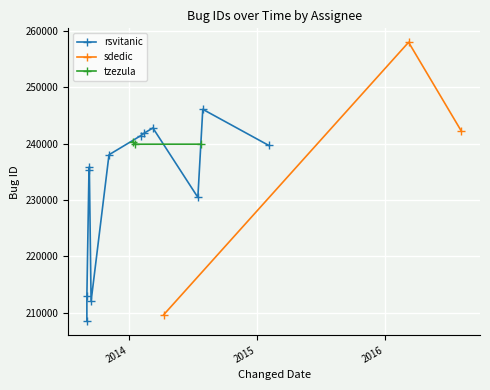

List the labels in order of value, largest first.

2016-03-08, 2014-07-31, 2014-03-11, 2016-08-05, 2014-02-14, 2014-02-05, 2014-01-12, 2014-07-26, 2014-01-20, 2015-02-04, 2013-11-06, 2013-09-11, 2013-09-10, 2014-07-17, 2013-09-04, 2013-09-16, 2014-04-11, 2013-09-04